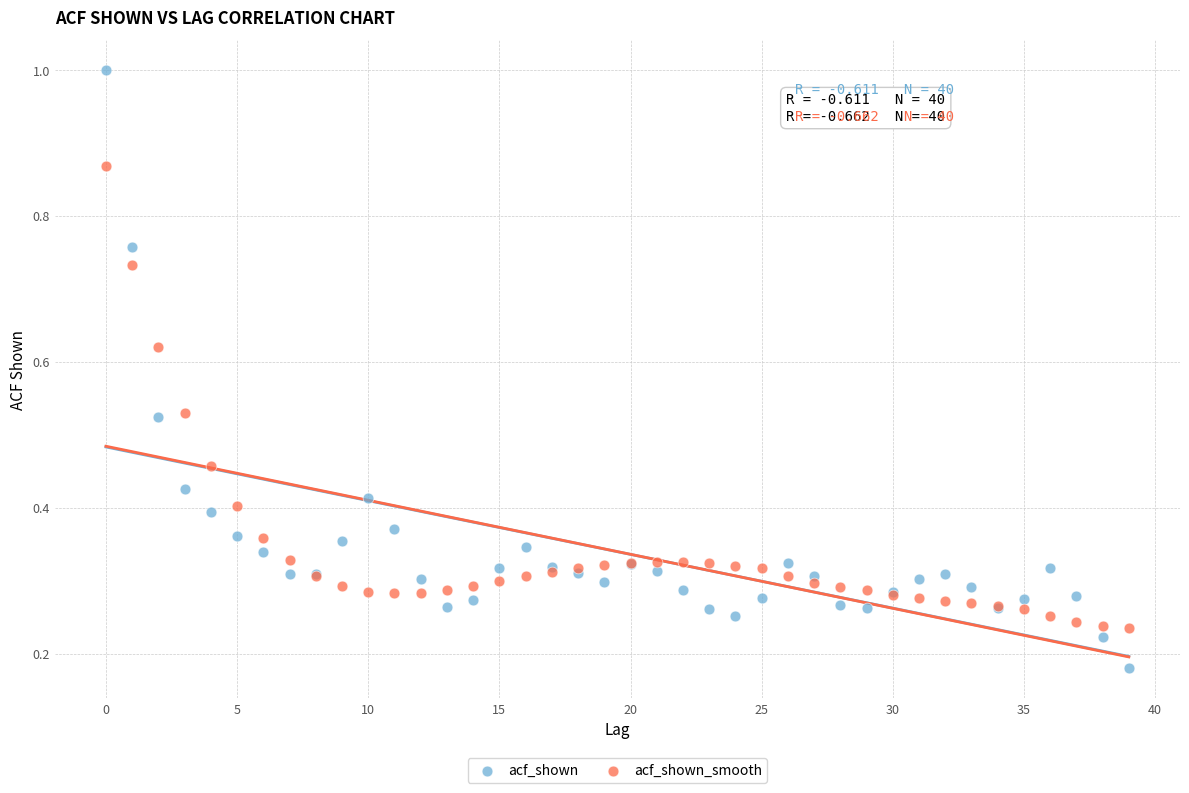

Which series reaches the minimum Y coordinate?

acf_shown